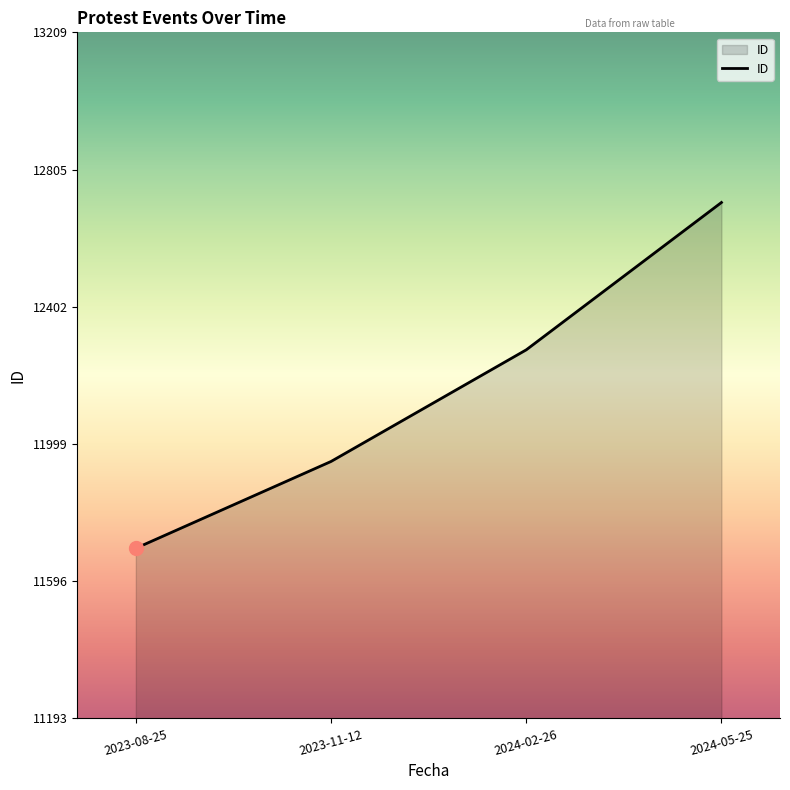

Which has a higher value, 2024-05-25 or 2023-08-25?

2024-05-25